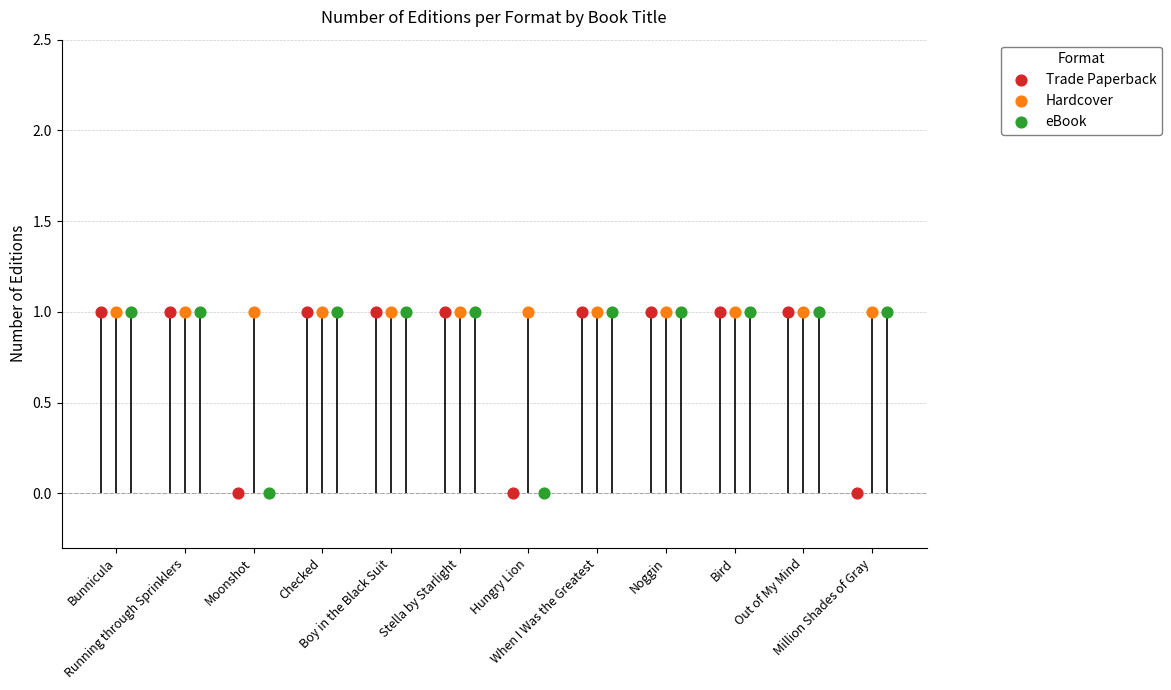

What are all the series names shown in the legend?

Trade Paperback, Hardcover, eBook